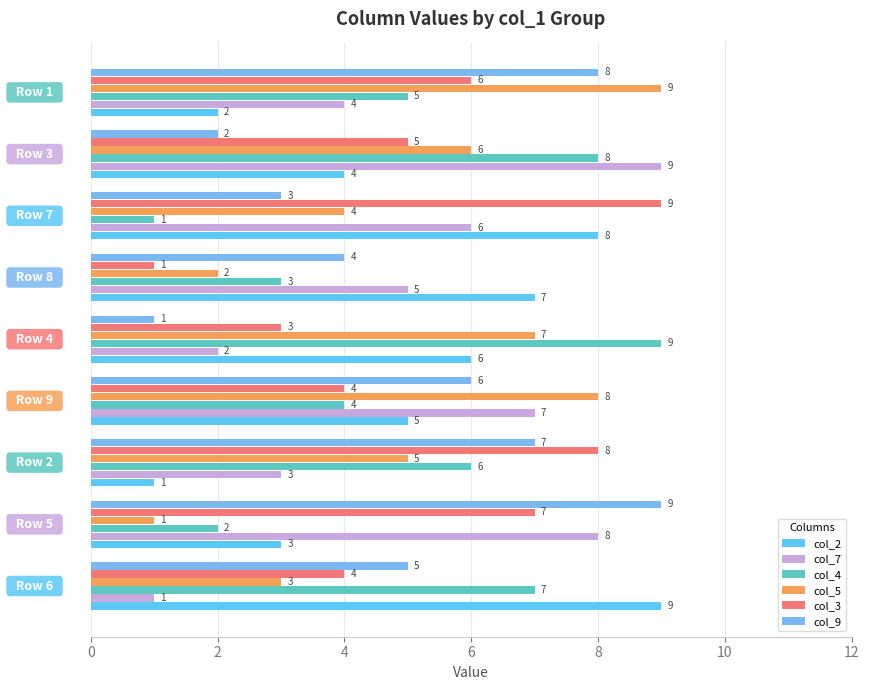

Count the number of data series in this chart.

6